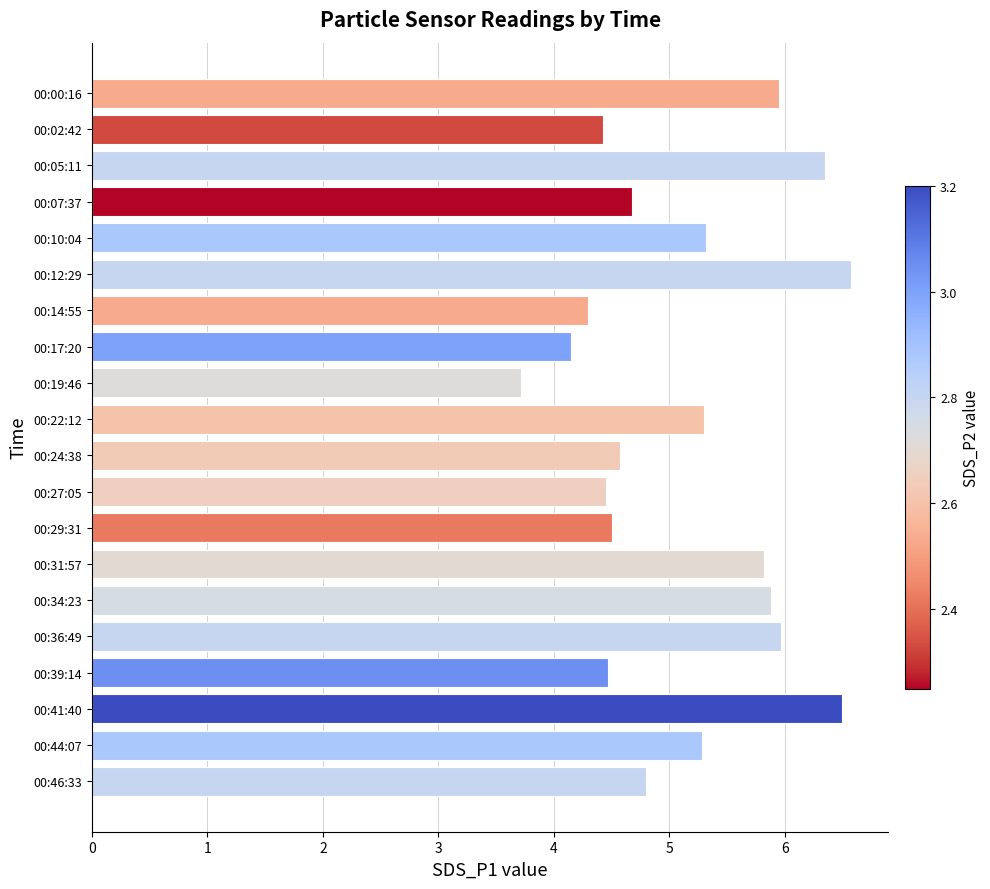

What is the change in value from 00:39:14 to 00:44:07?

+0.8